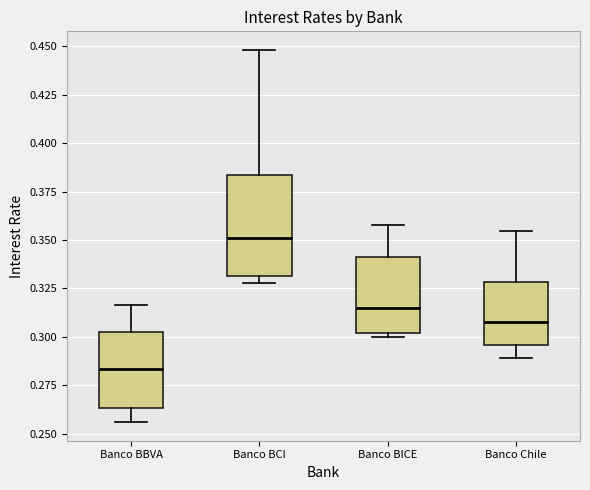

Reading left to right, transcribe this box plot: for each box, give where its median line is, the range the box spans, and where its two whiskers end, as read against the y-axis. The values are not printed on the chart, so give them approximately, as read against the axis.

Banco BBVA: median 0.285, box 0.265 to 0.305, whiskers 0.255 to 0.315
Banco BCI: median 0.350, box 0.330 to 0.385, whiskers 0.330 (just below the box's lower edge) to 0.450
Banco BICE: median 0.315, box 0.300 to 0.340, whiskers 0.300 (just below the box's lower edge) to 0.360
Banco Chile: median 0.310, box 0.295 to 0.330, whiskers 0.290 to 0.355